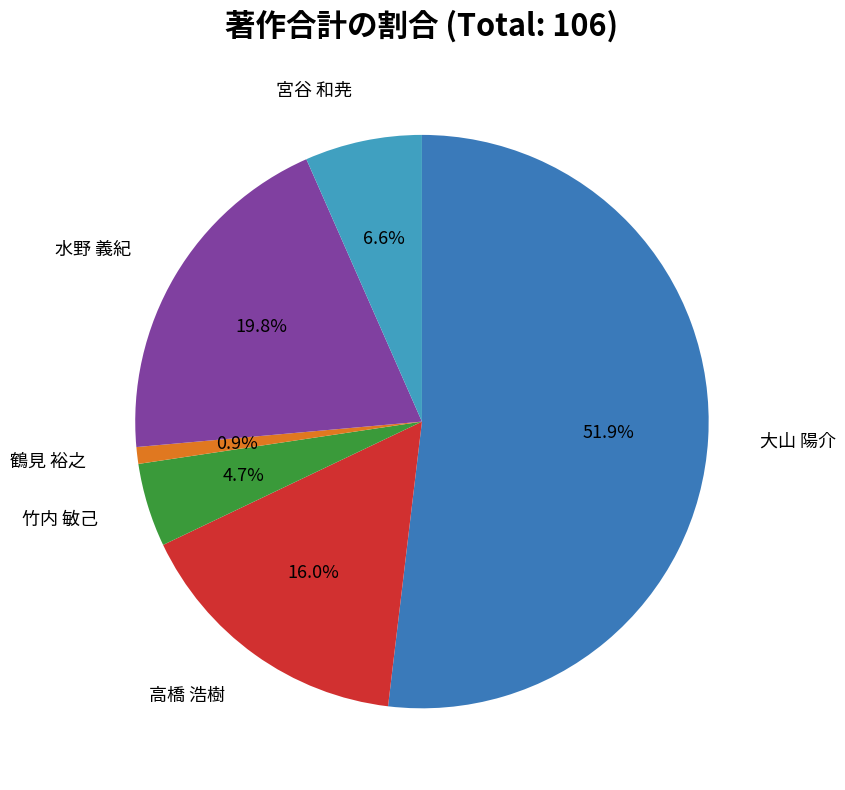

What is the largest slice in the pie chart?

大山 陽介